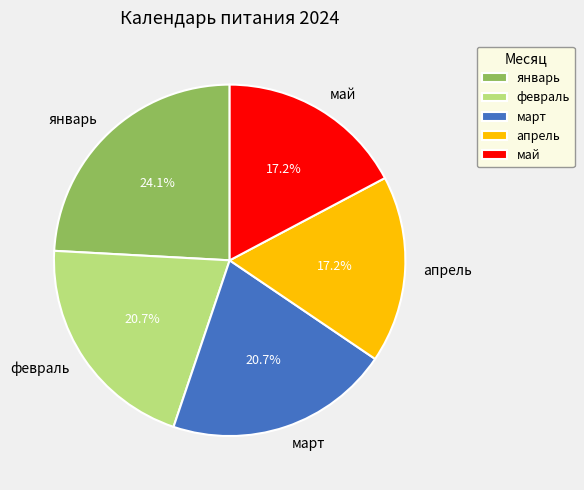

To the nearest percent, what is the average slice percentage?

20%